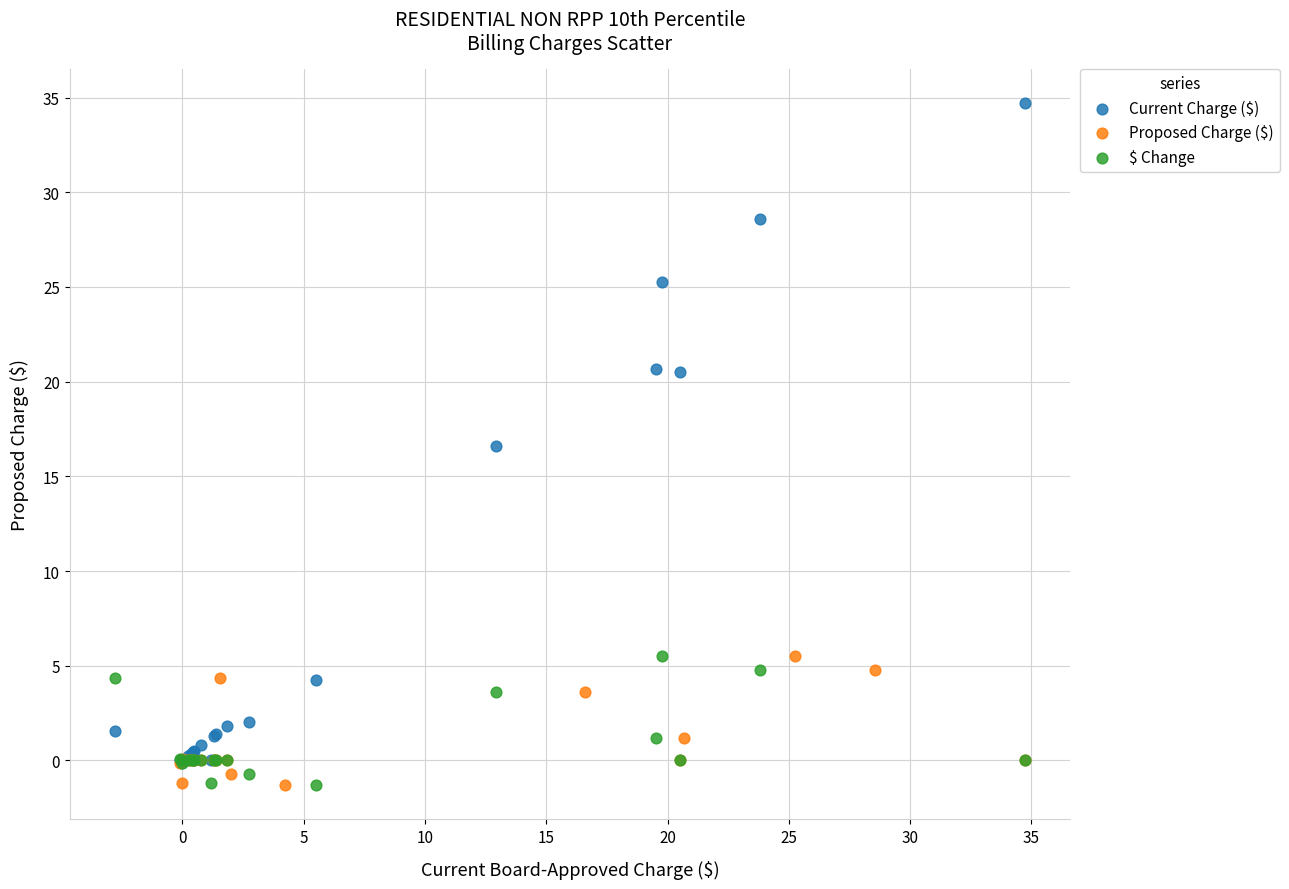

Which series contains the highest Y value?

Current Charge ($)